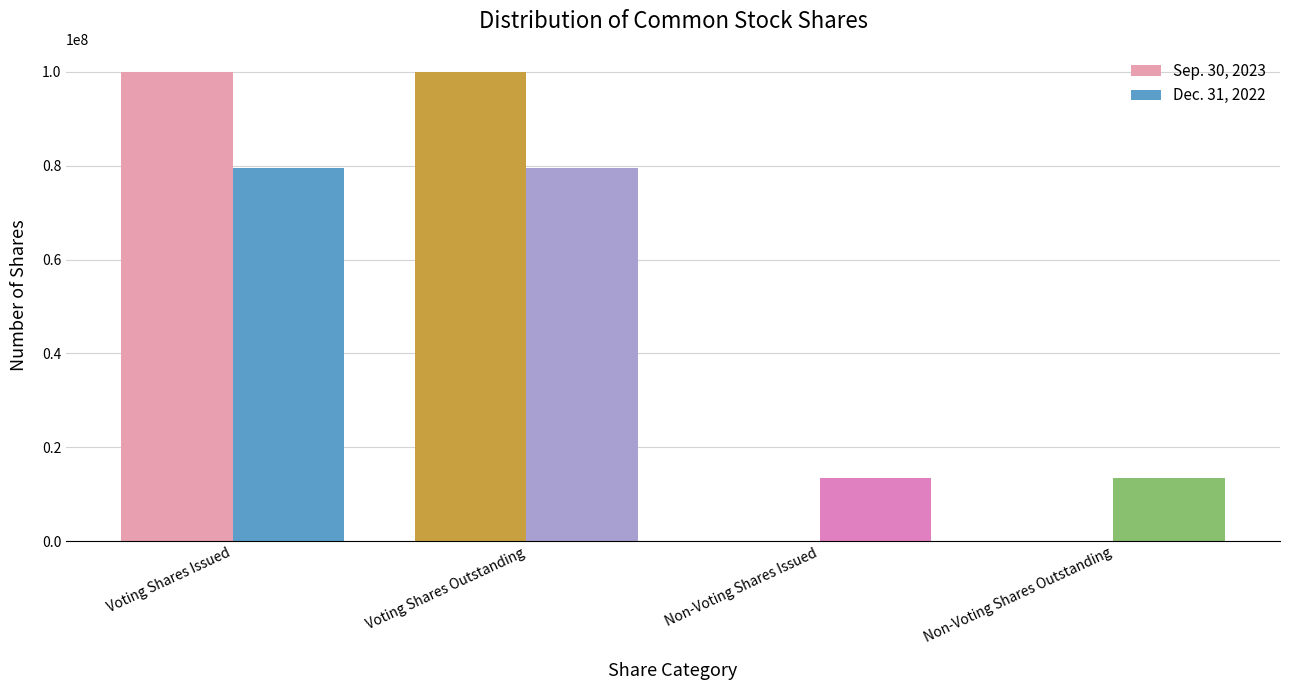

What are all the series names shown in the legend?

Sep. 30, 2023, Dec. 31, 2022